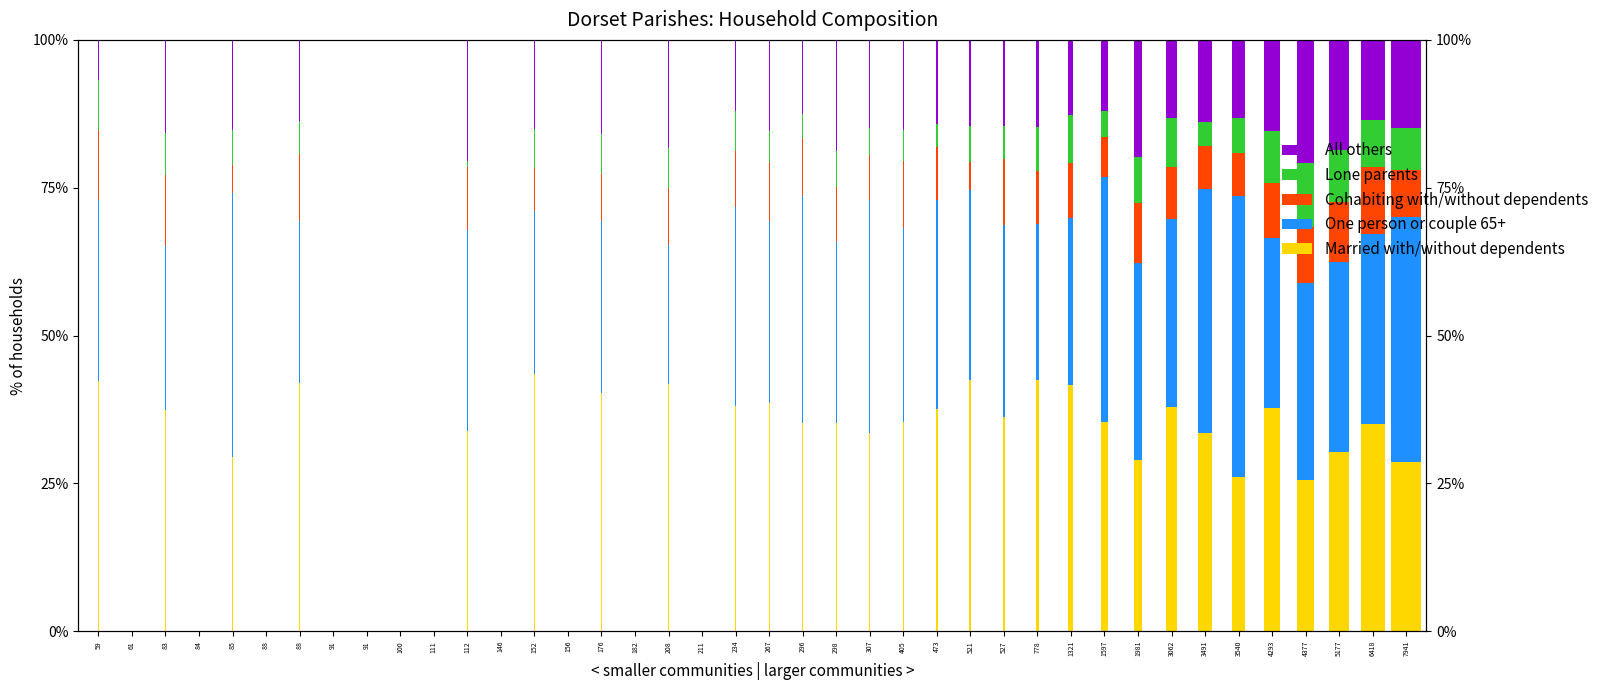

At 298, list the series in order from smallest to largest.

Lone parents, Cohabiting with/without dependents, All others, One person or couple 65+, Married with/without dependents